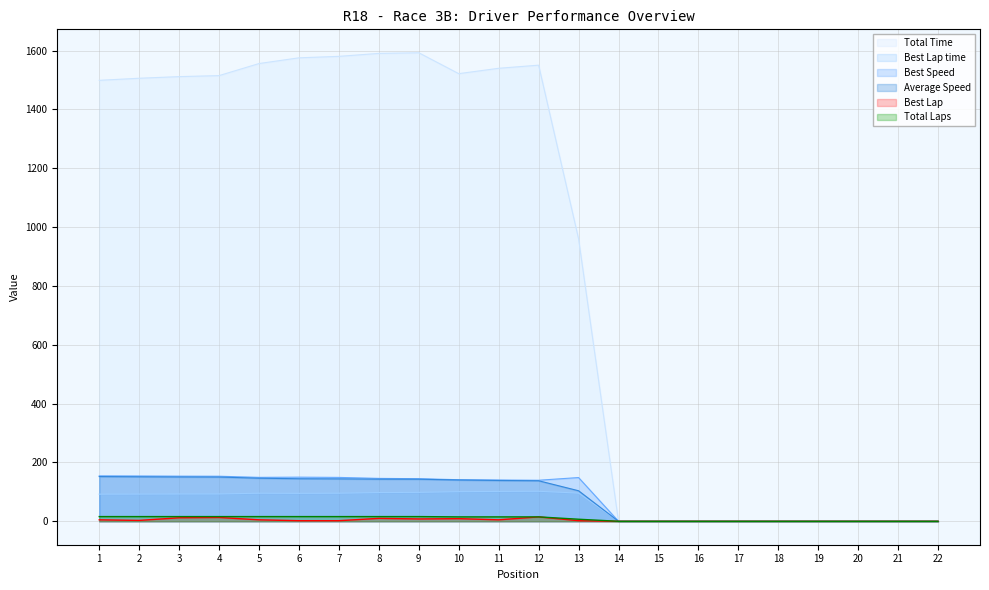

What is the sum of the Best Lap values at 21 and 12?

15.0